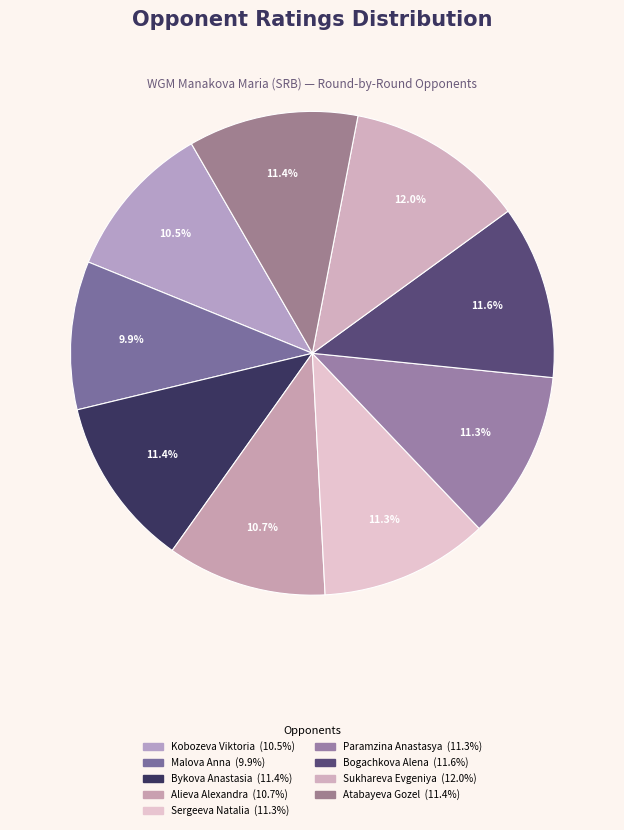

Which category has the smallest portion of the pie?

Malova Anna